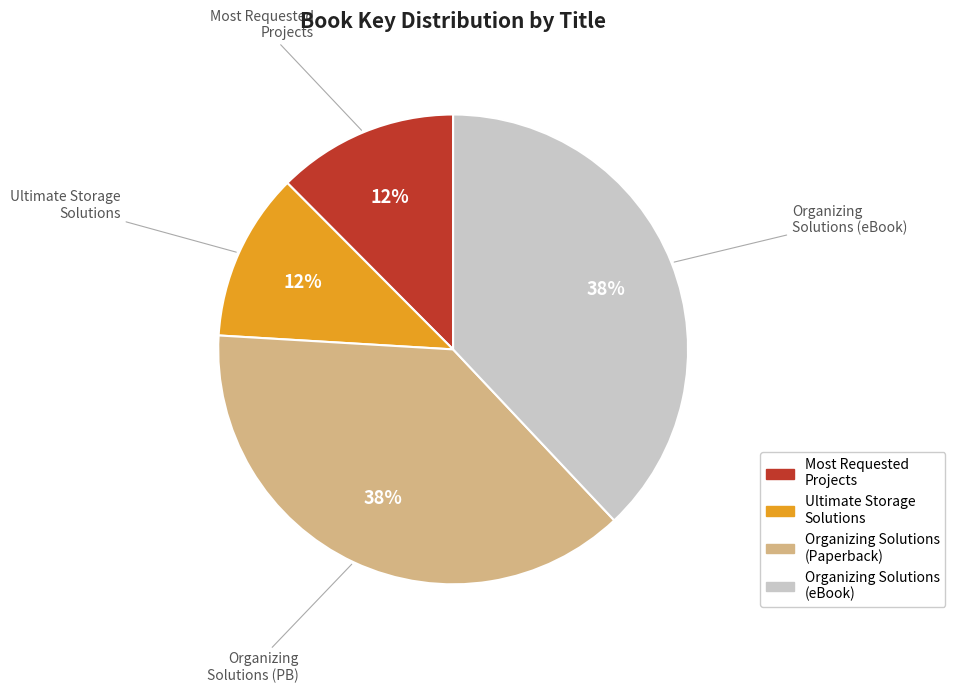

To the nearest percent, what is the difference between the largest and smallest slice percentages?

26%